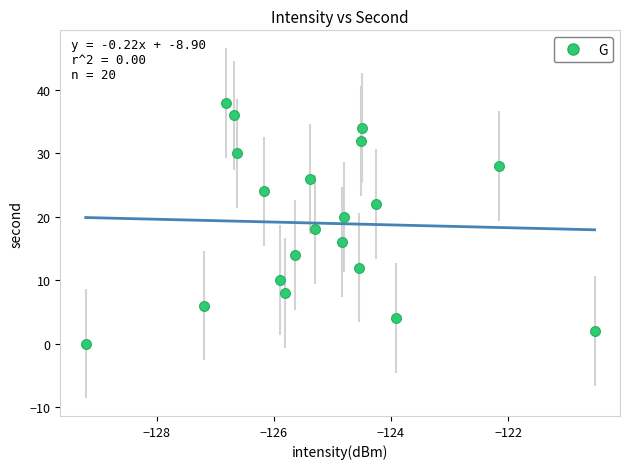

What is the range of Y values (max minus min)?

38